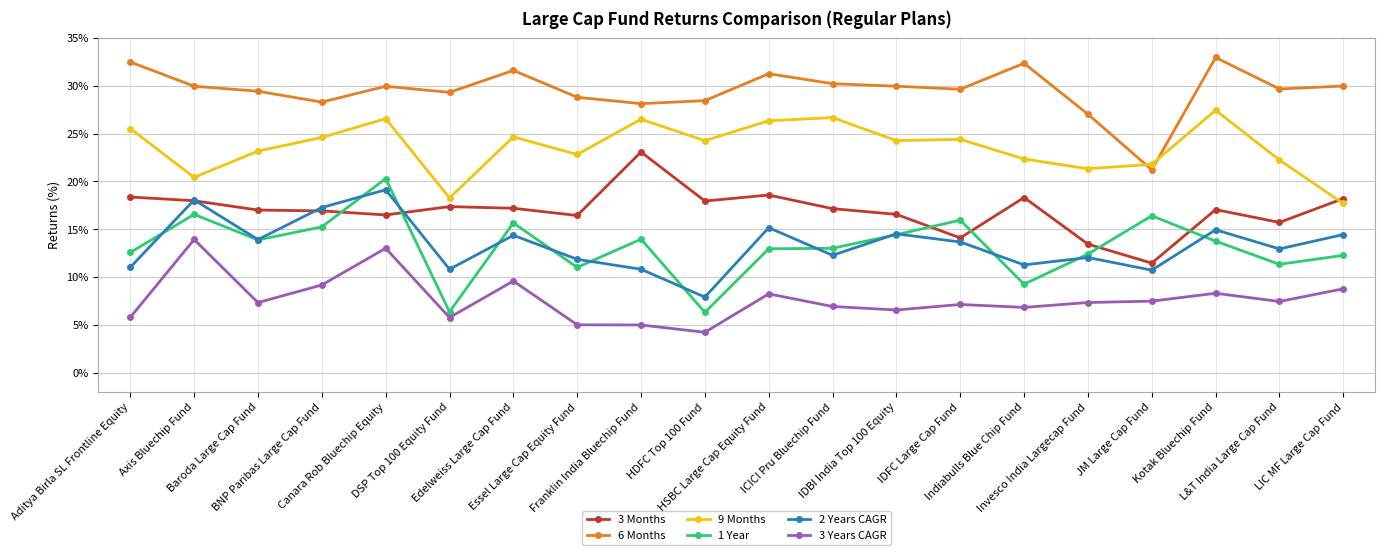

True or false: 1 Year has more than 1 interior local peaks.

True